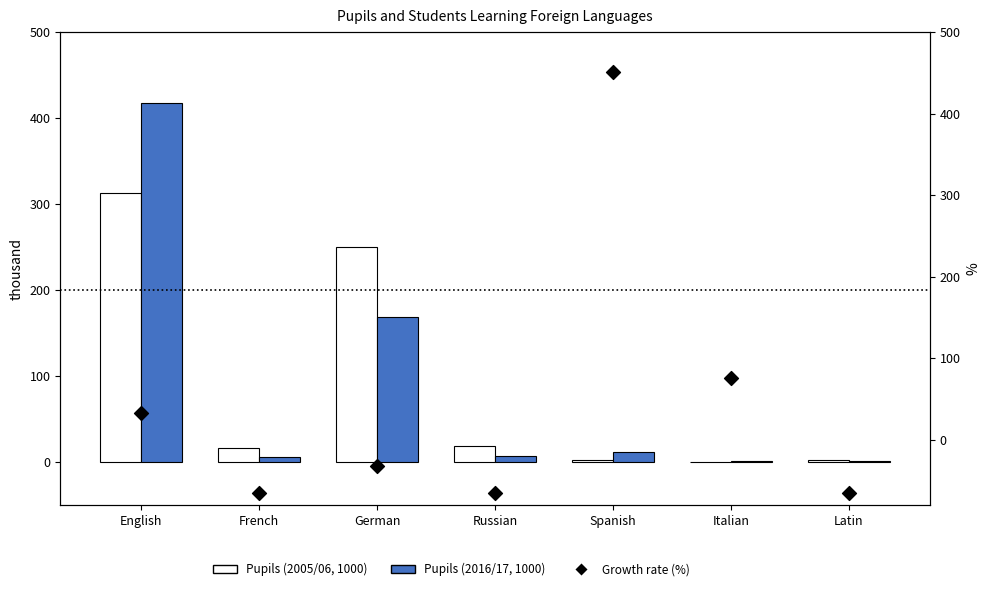

Which series contains the lowest Y value?

Growth rate (%)